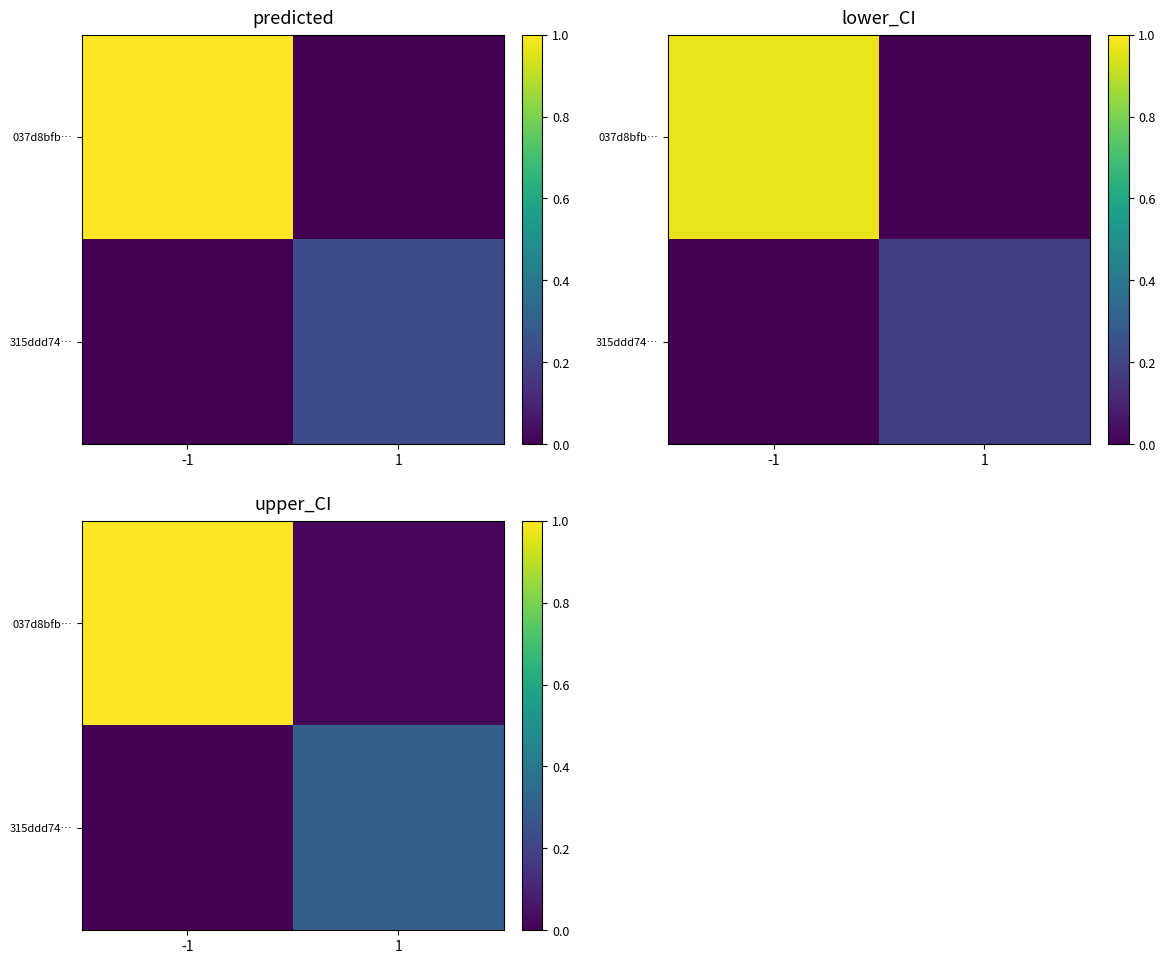

Is the value of 037d8bfb… at 1 greater than the value of 315ddd74… at -1?

Yes